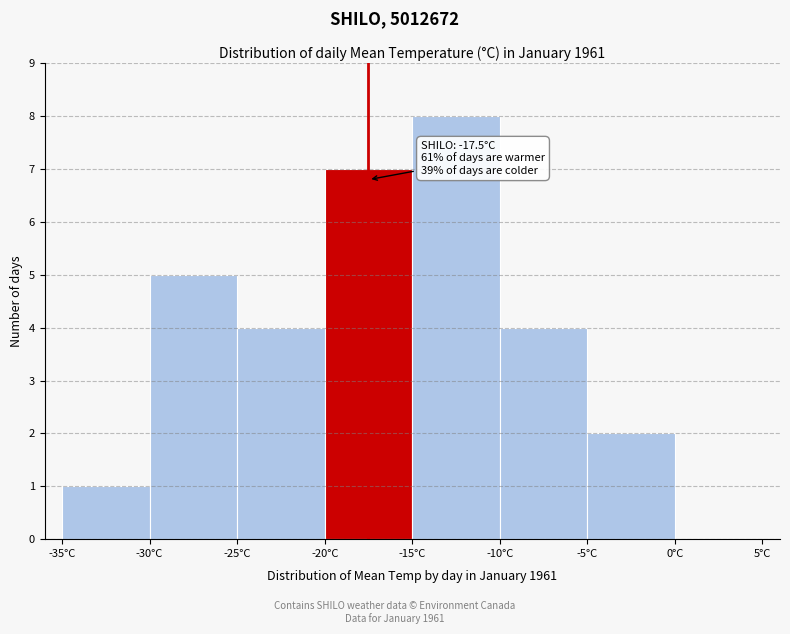

Over which range of the x-axis is the bar tallest?

-15 to -10